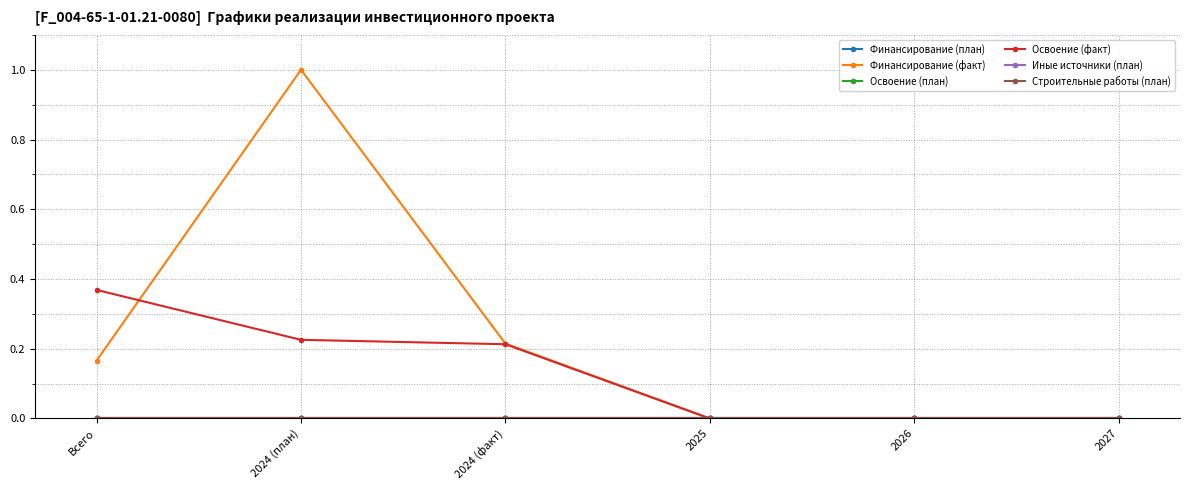

Between Всего and 2025, which series saw the biggest shift?

Освоение (факт)